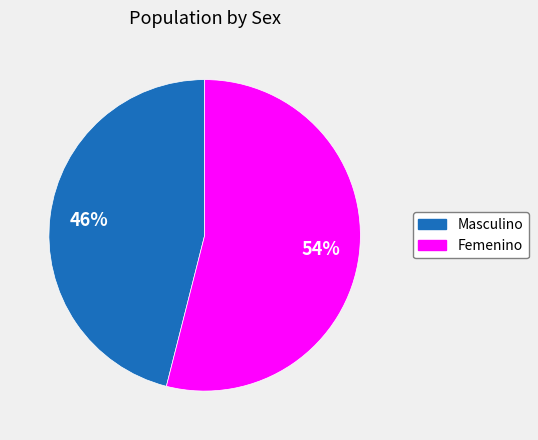

Combined, do Masculino and Femenino account for over 50%?

Yes